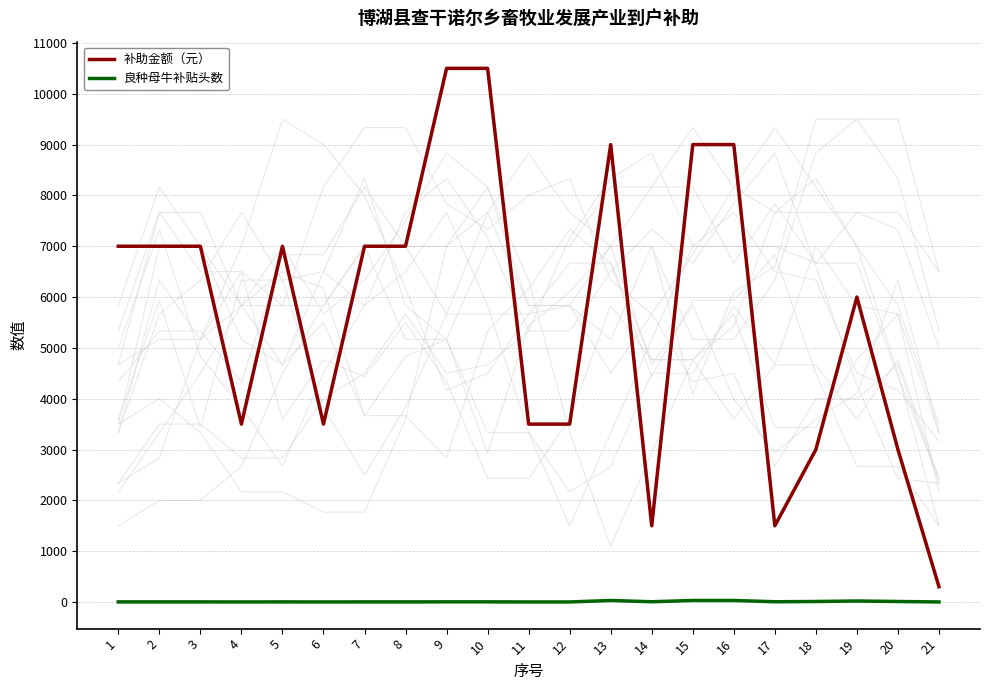

Where is the first local maximum for 良种母牛补贴头数?

5